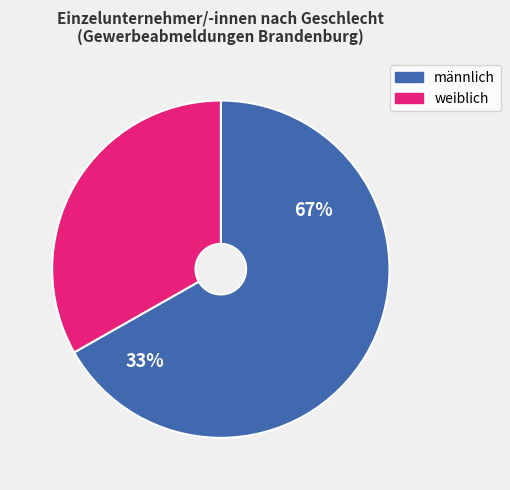

Combined, do weiblich and männlich account for over 50%?

Yes